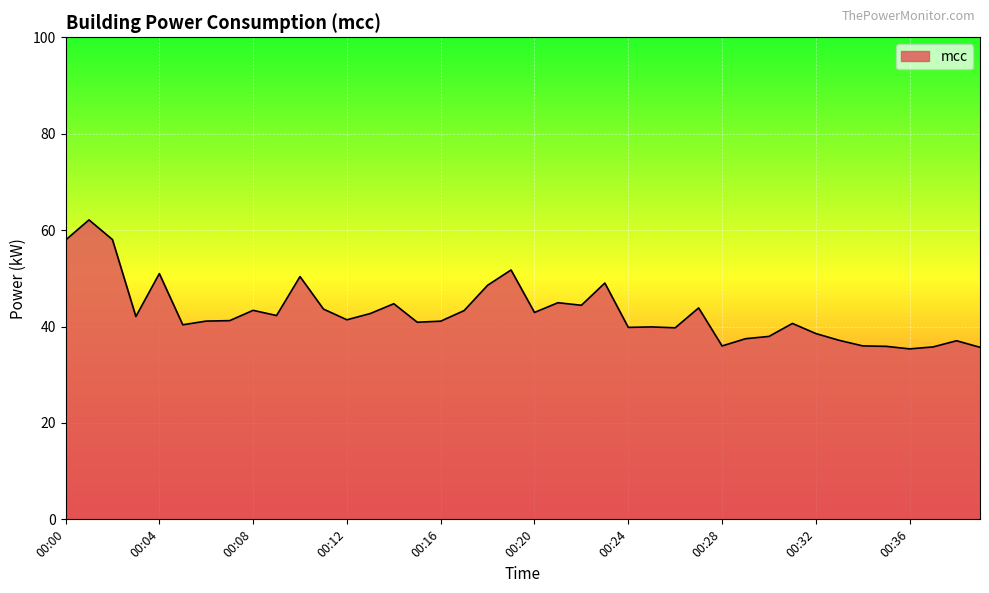

What is the greatest value displayed?

62.1